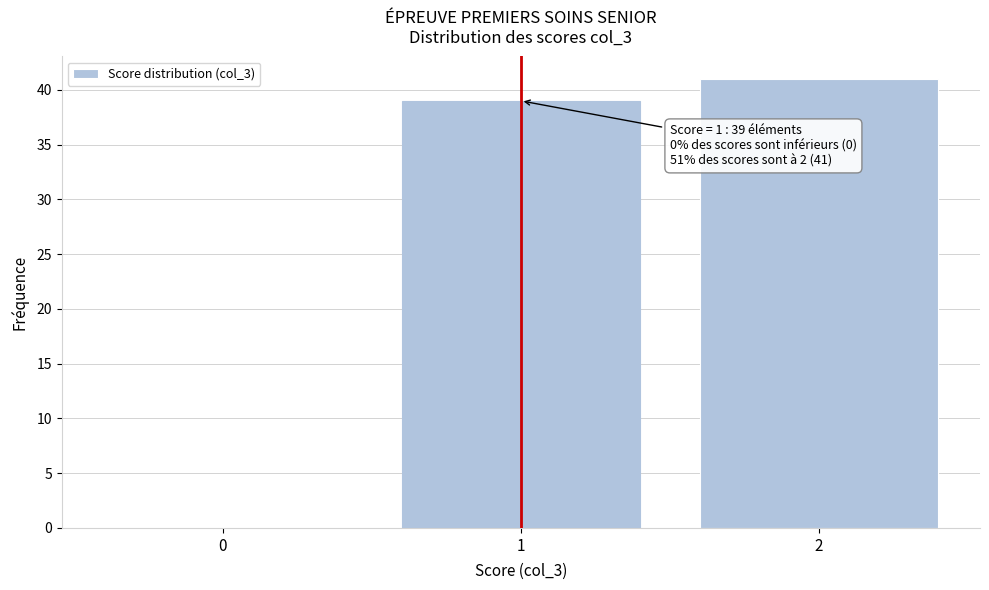

Reading left to right, transcribe all the data shown in this chart.

0=0	1=39	2=41